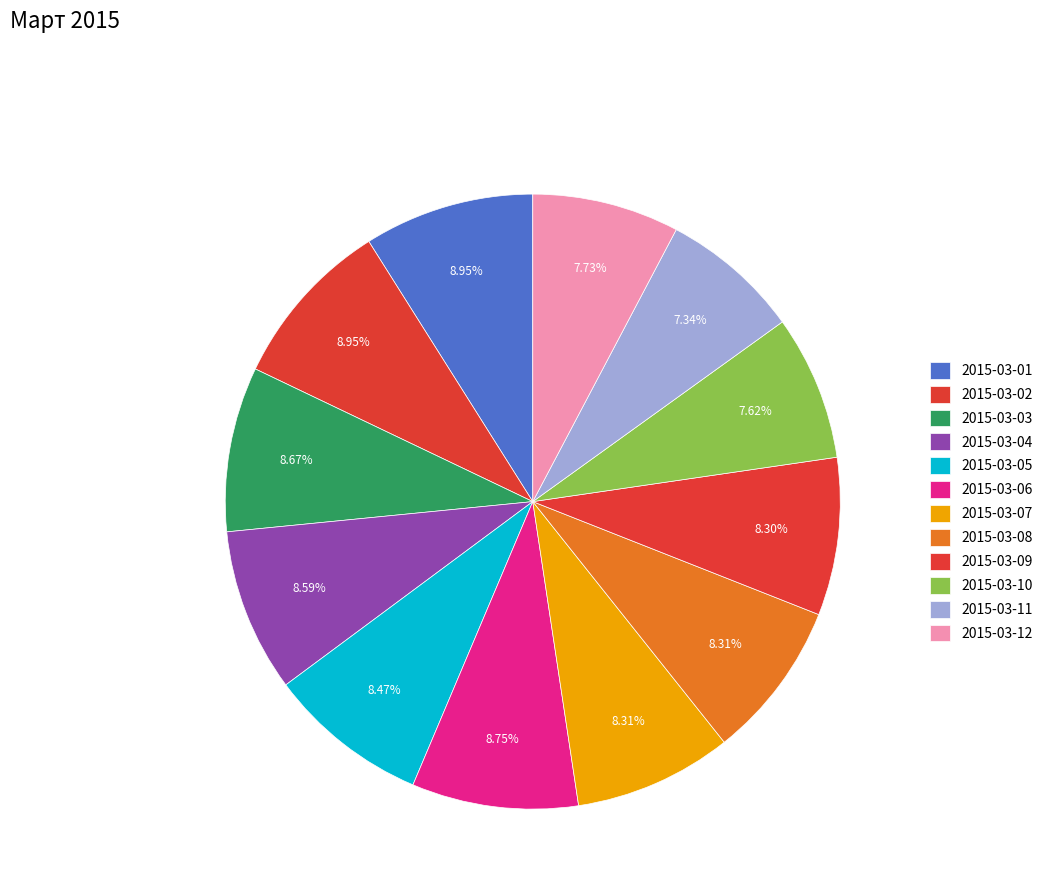

Rank the categories by value from lowest to highest.

2015-03-11, 2015-03-10, 2015-03-12, 2015-03-09, 2015-03-07, 2015-03-08, 2015-03-05, 2015-03-04, 2015-03-03, 2015-03-06, 2015-03-01, 2015-03-02